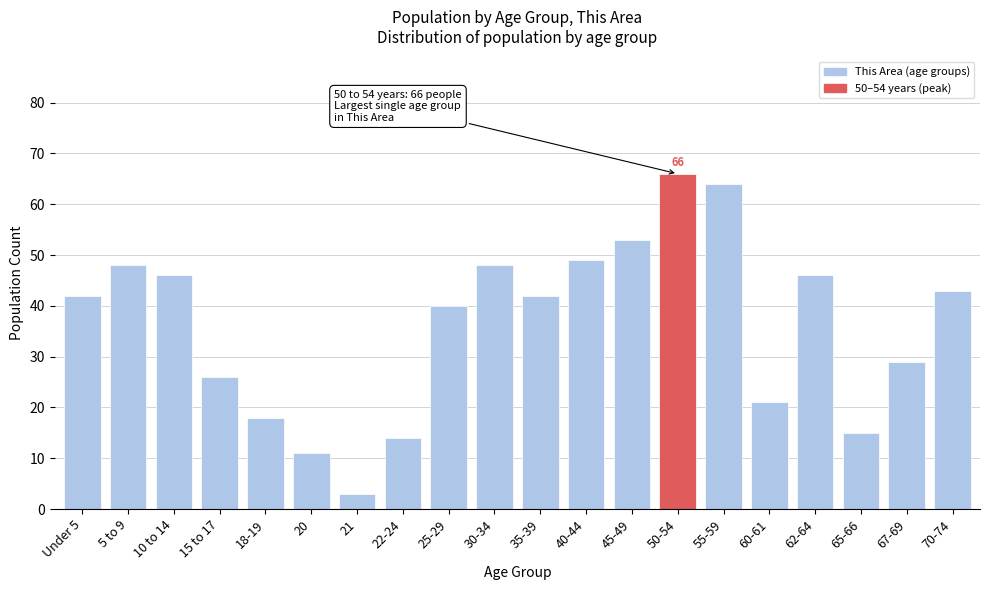

Reading left to right, transcribe all the data shown in this chart.

42	48	46	26	18	11	3	14	40	48	42	49	53	66	64	21	46	15	29	43